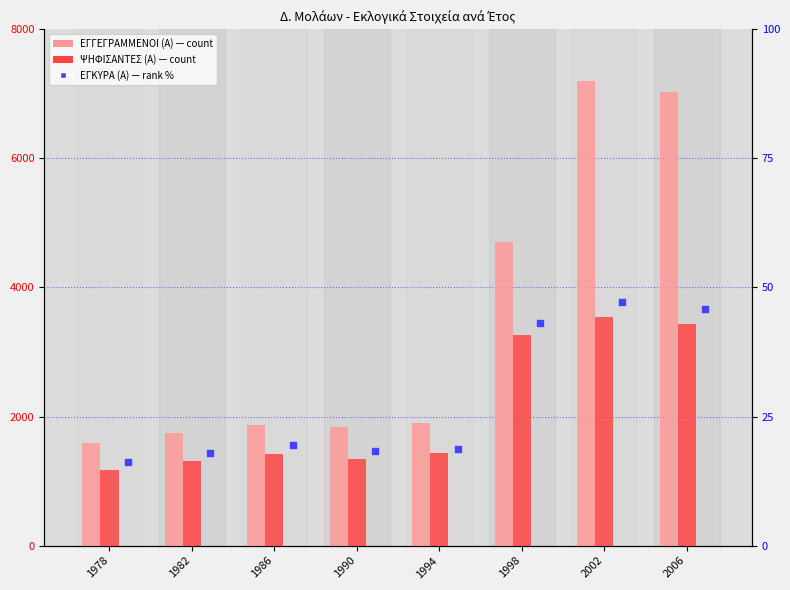

What are all the series names shown in the legend?

ΕΓΓΕΓΡΑΜΜΕΝΟΙ (Α), ΨΗΦΙΣΑΝΤΕΣ (Α), ΕΓΚΥΡΑ (Α)